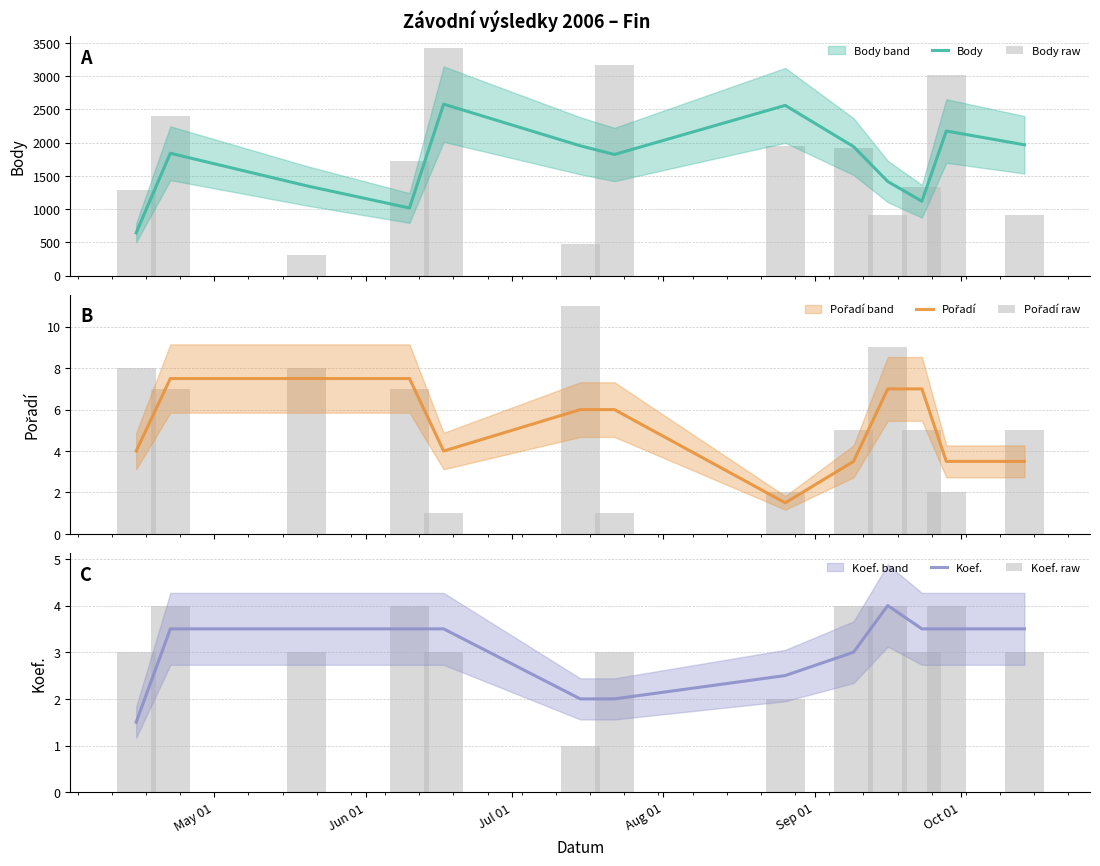

Is the value of Koef. at Oct 01 greater than the value of Pořadí raw at Jul 01?

No